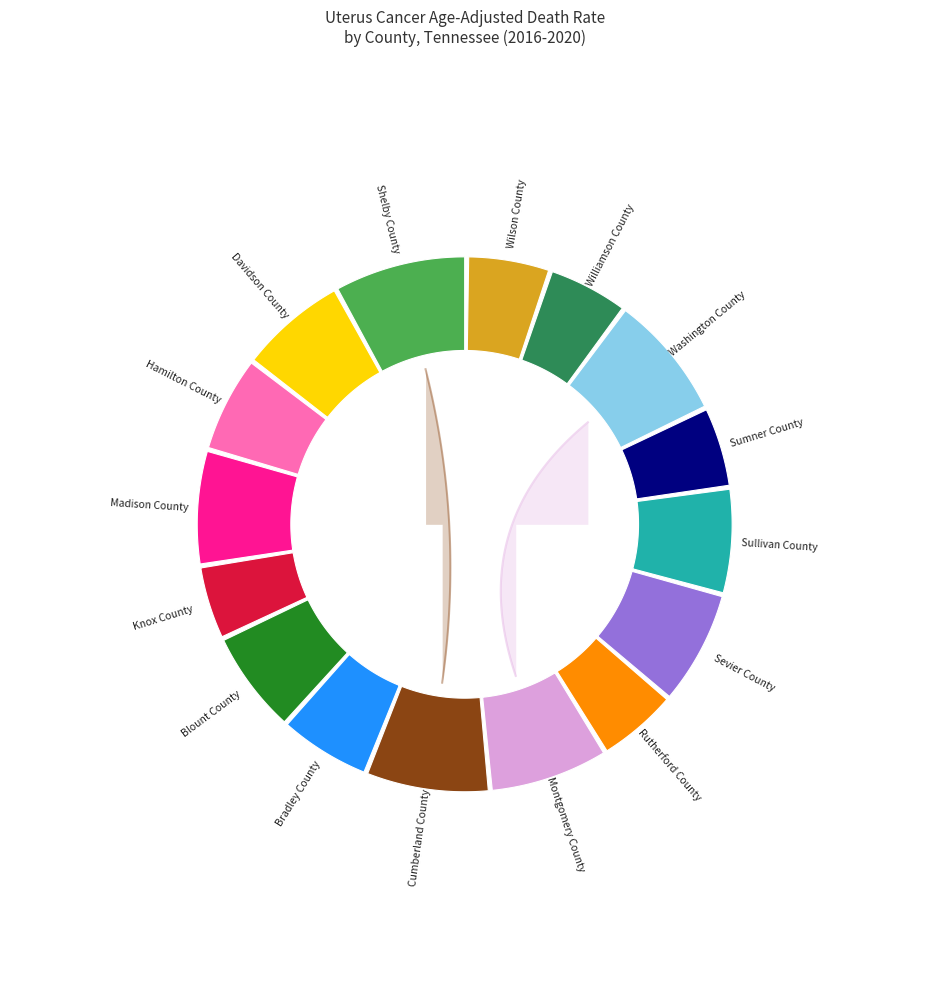

True or false: Washington County accounts for 1% of the total.

False